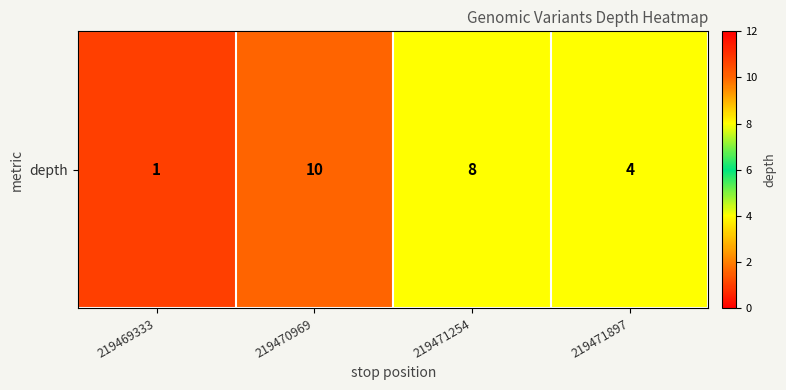

Reading left to right, transcribe all the data shown in this chart.

219469333=1	219470969=10	219471254=8	219471897=4